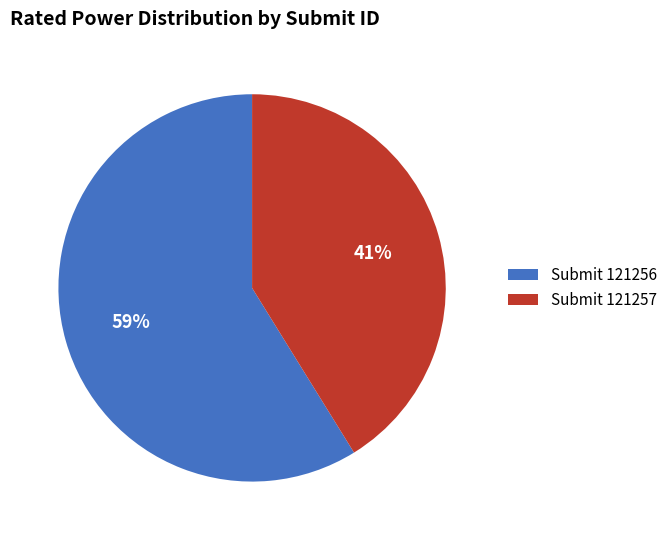

To the nearest percent, what percentage of the pie is Submit 121256?

59%